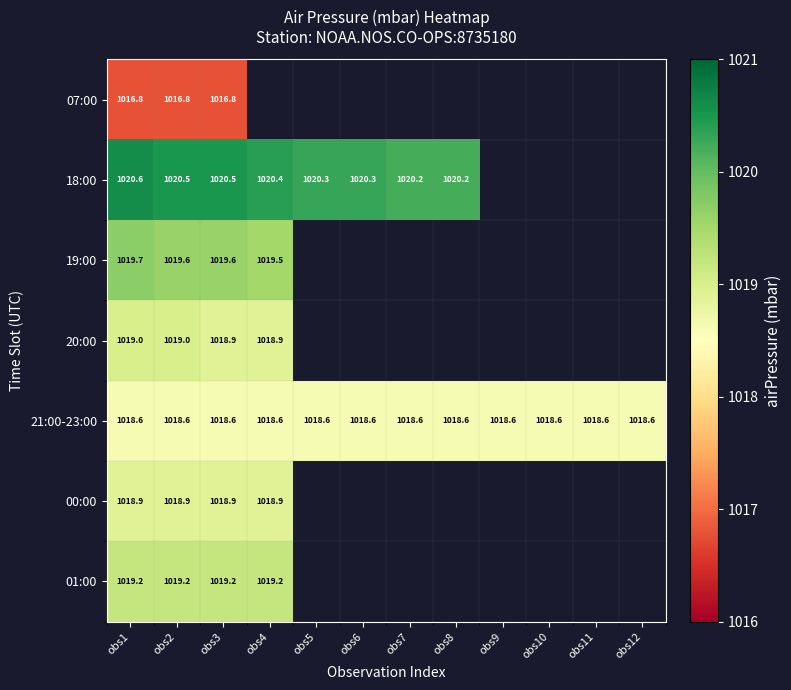

What is the average value of the 21:00-23:00 series?

1018.6